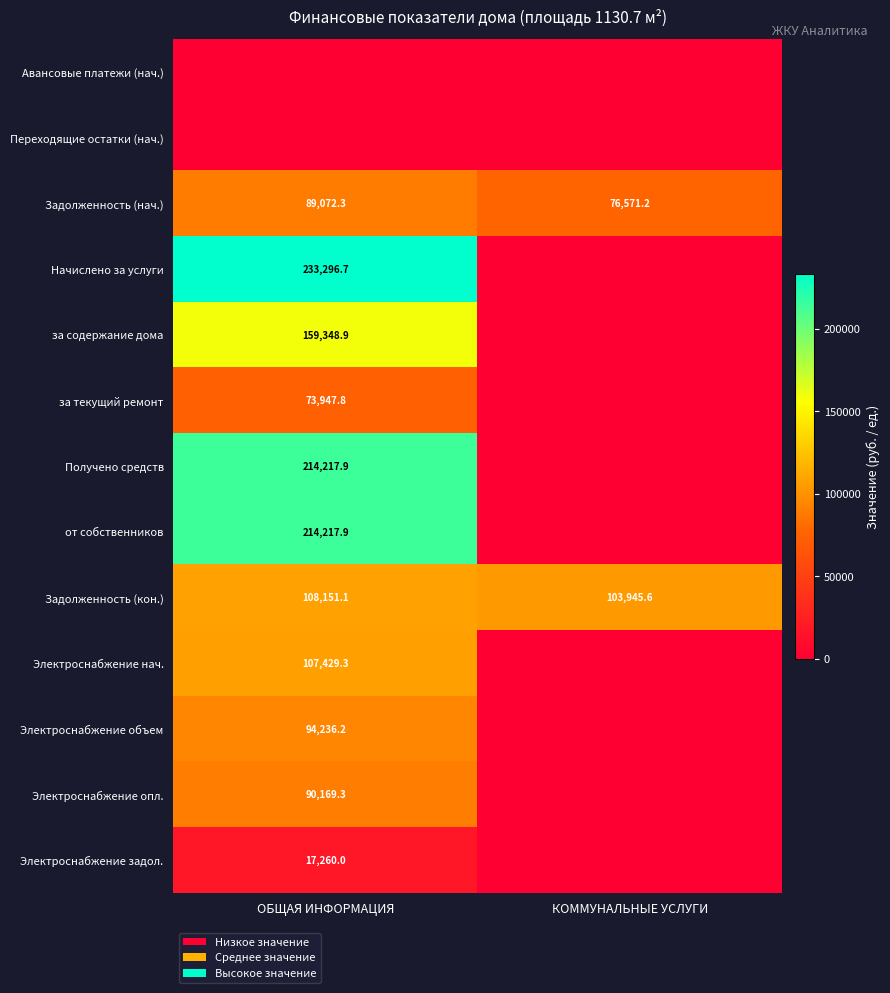

Rank the categories by Задолженность (кон.) value from highest to lowest.

ОБЩАЯ ИНФОРМАЦИЯ, КОММУНАЛЬНЫЕ УСЛУГИ